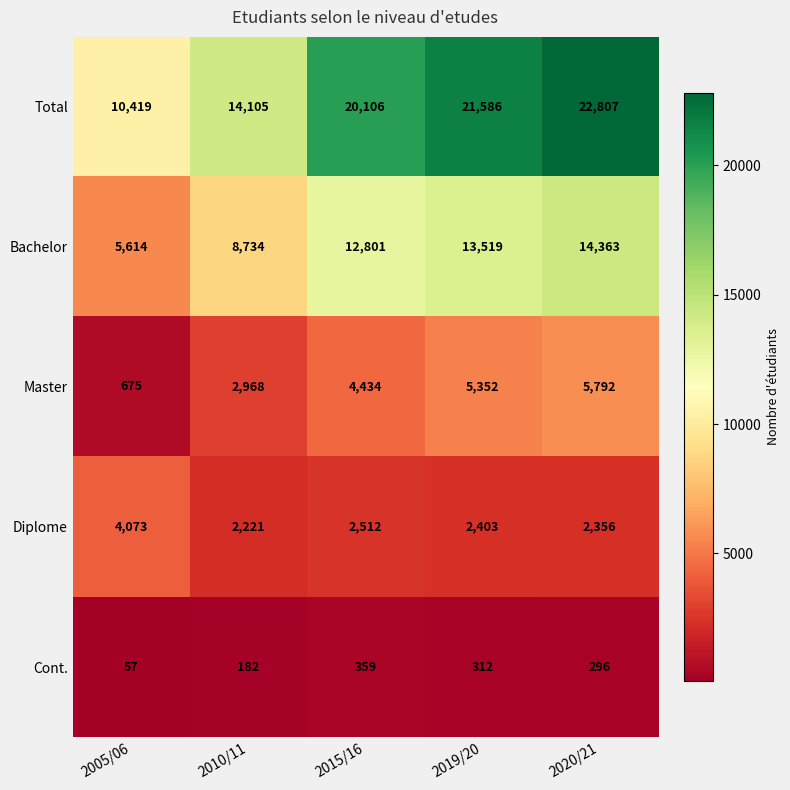

At which category is the sum across all series the highest?

2020/21